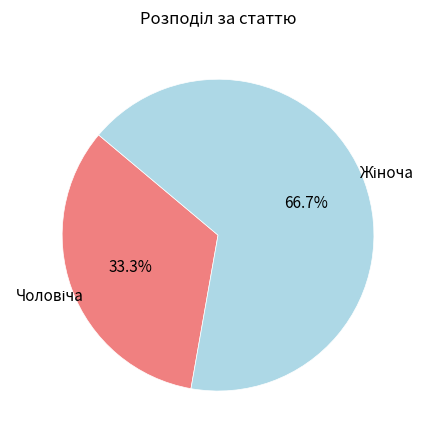

Is there a majority slice in this chart?

Yes